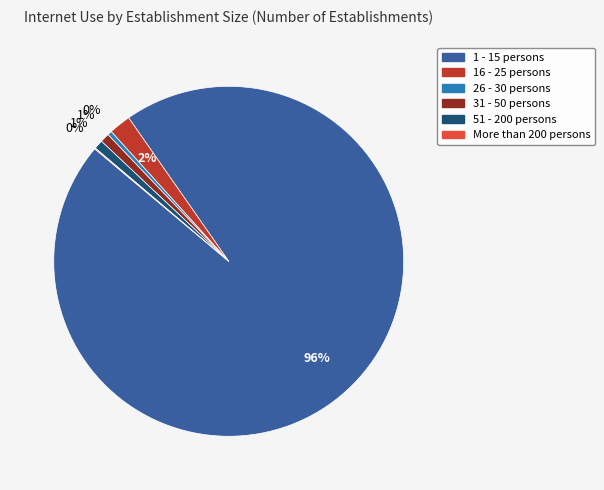

Combined, do 16 - 25 persons and 31 - 50 persons account for over 50%?

No